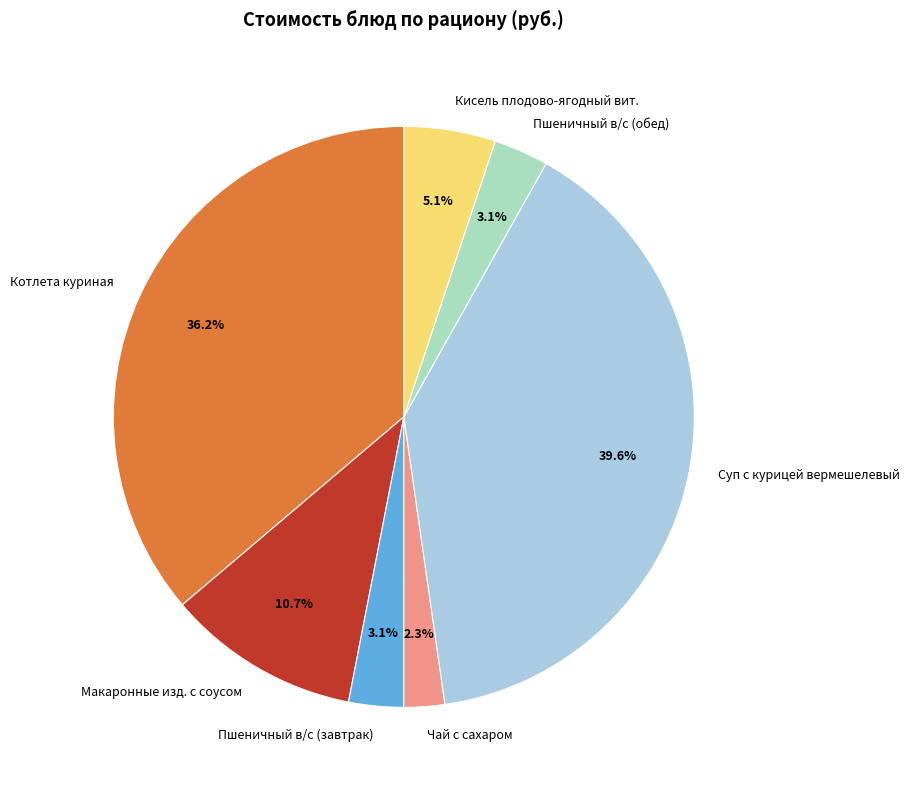

What is the largest slice in the pie chart?

Суп с курицей вермешелевый